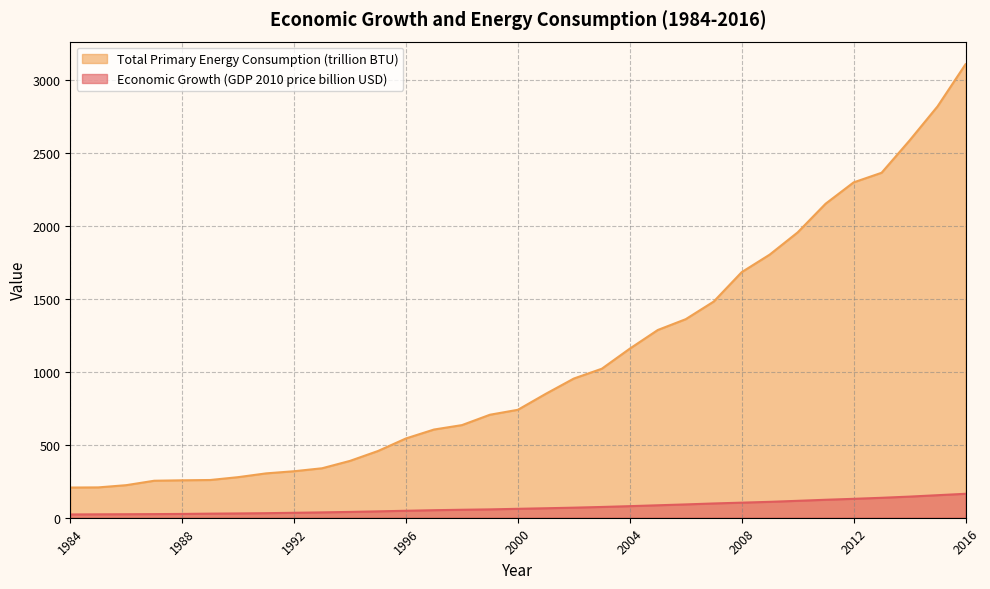

How many lines are shown in the chart?

2